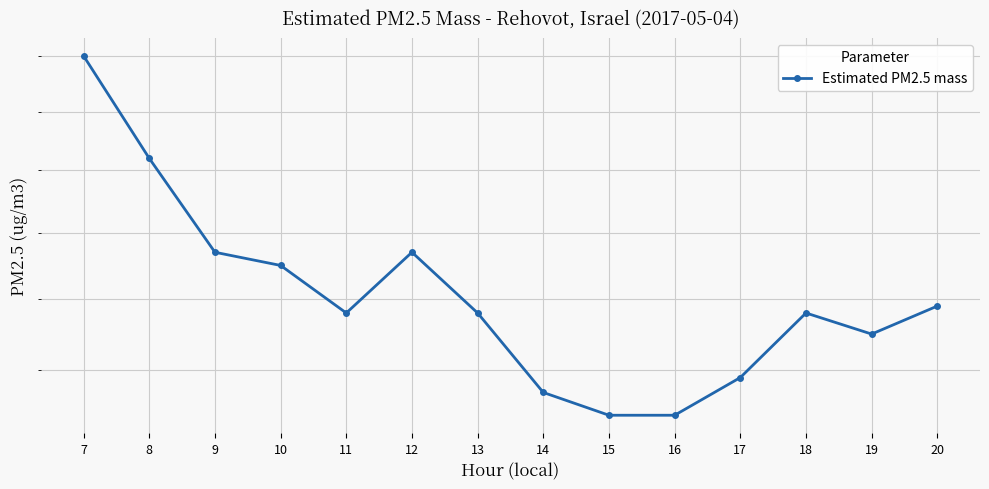

Rank the categories by value from lowest to highest.

15, 16, 14, 17, 19, 11, 13, 18, 20, 10, 9, 12, 8, 7